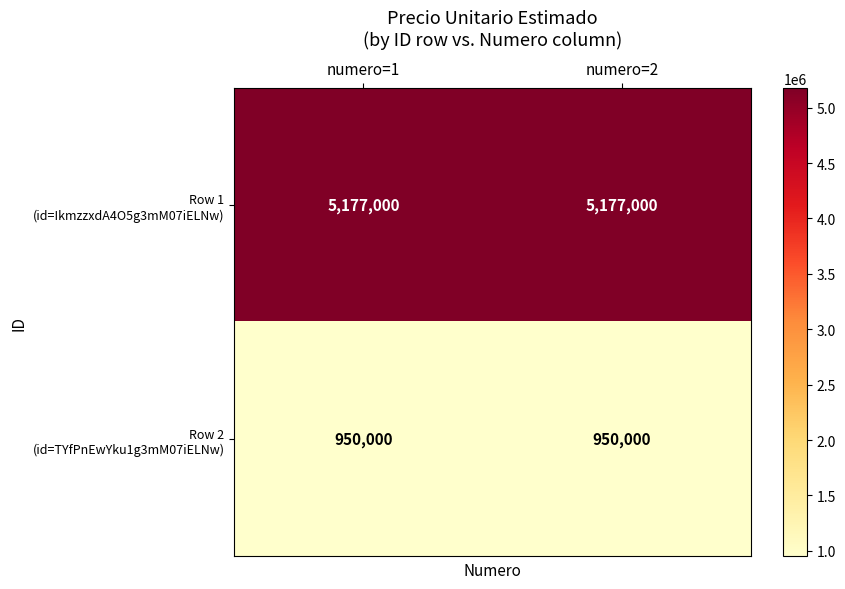

What is the spread (max minus min) of values at numero=2?

4227000